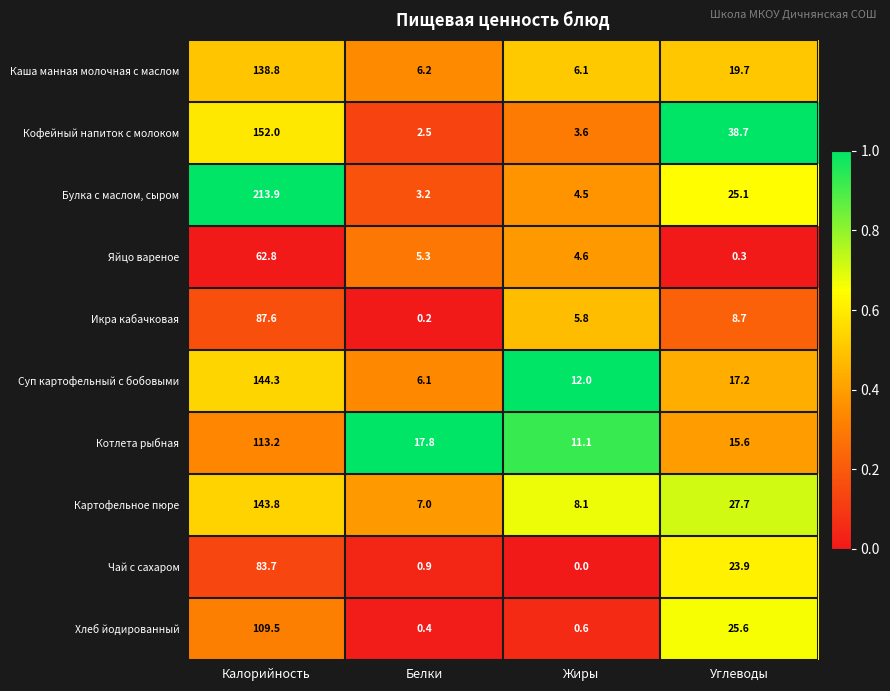

What is the difference between the Кофейный напиток с молоком values at Углеводы and Калорийность?

113.3